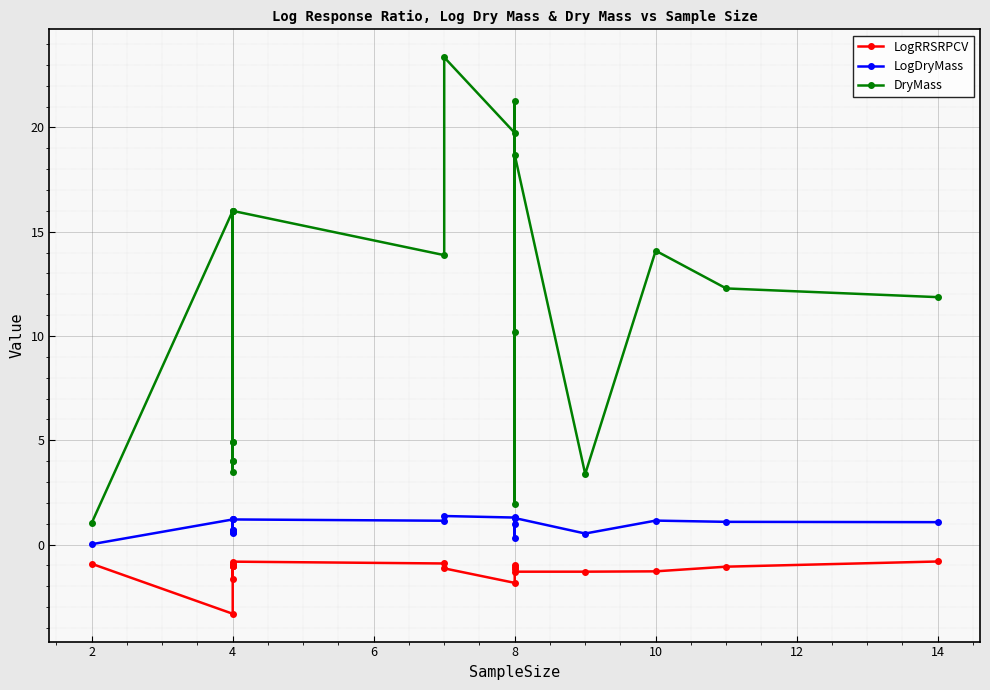

What is the difference between the maximum and minimum values in the LogDryMass series?

1.4